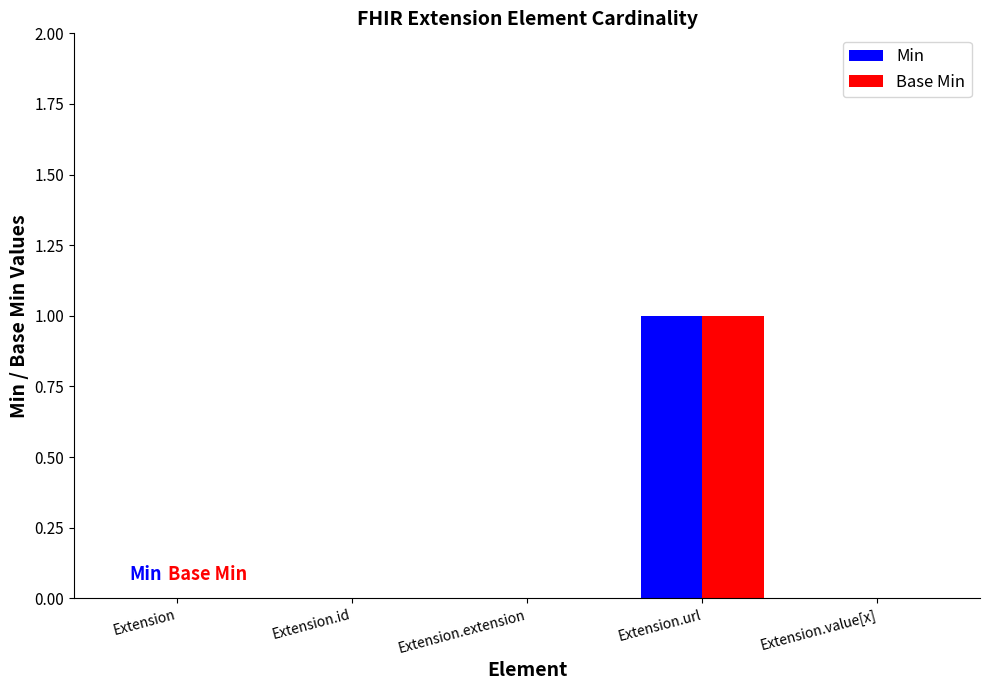

Which category has the highest value across all series?

Extension.url